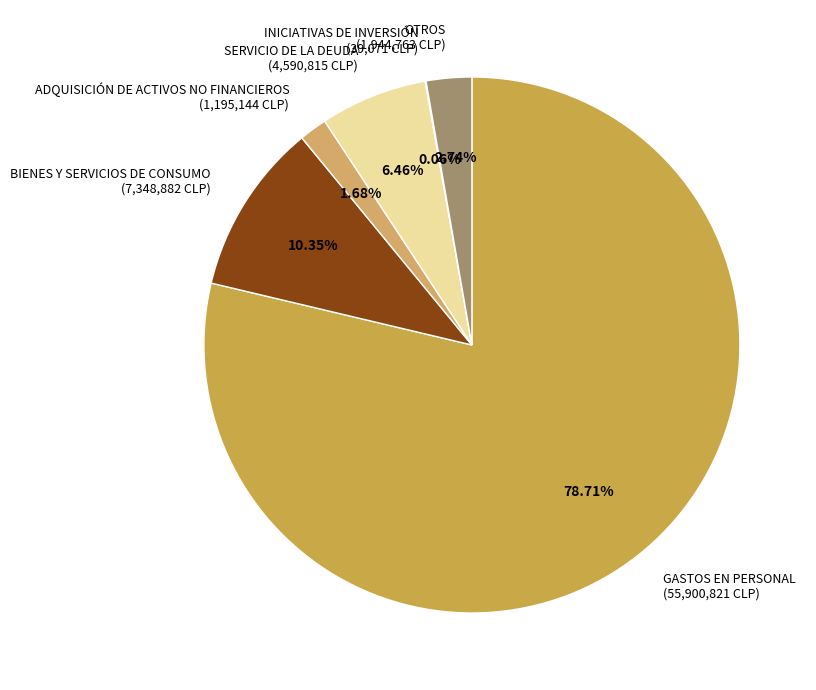

To the nearest percent, what is the difference between the OTROS and BIENES Y SERVICIOS DE CONSUMO slice percentages?

8%